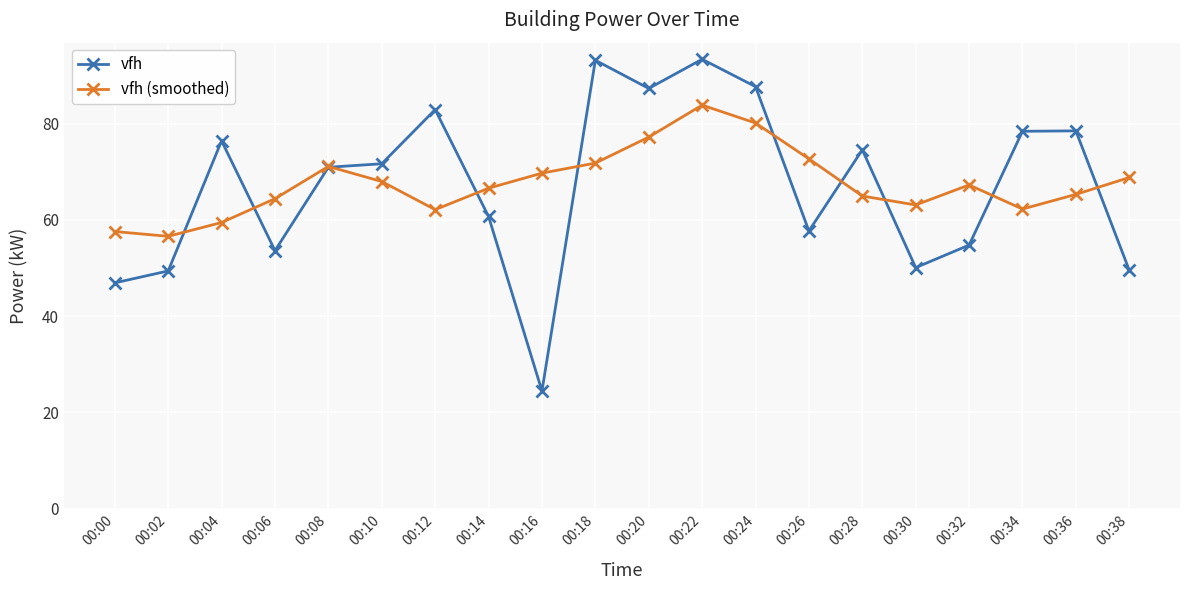

At which category does vfh reach its first local peak?

00:04